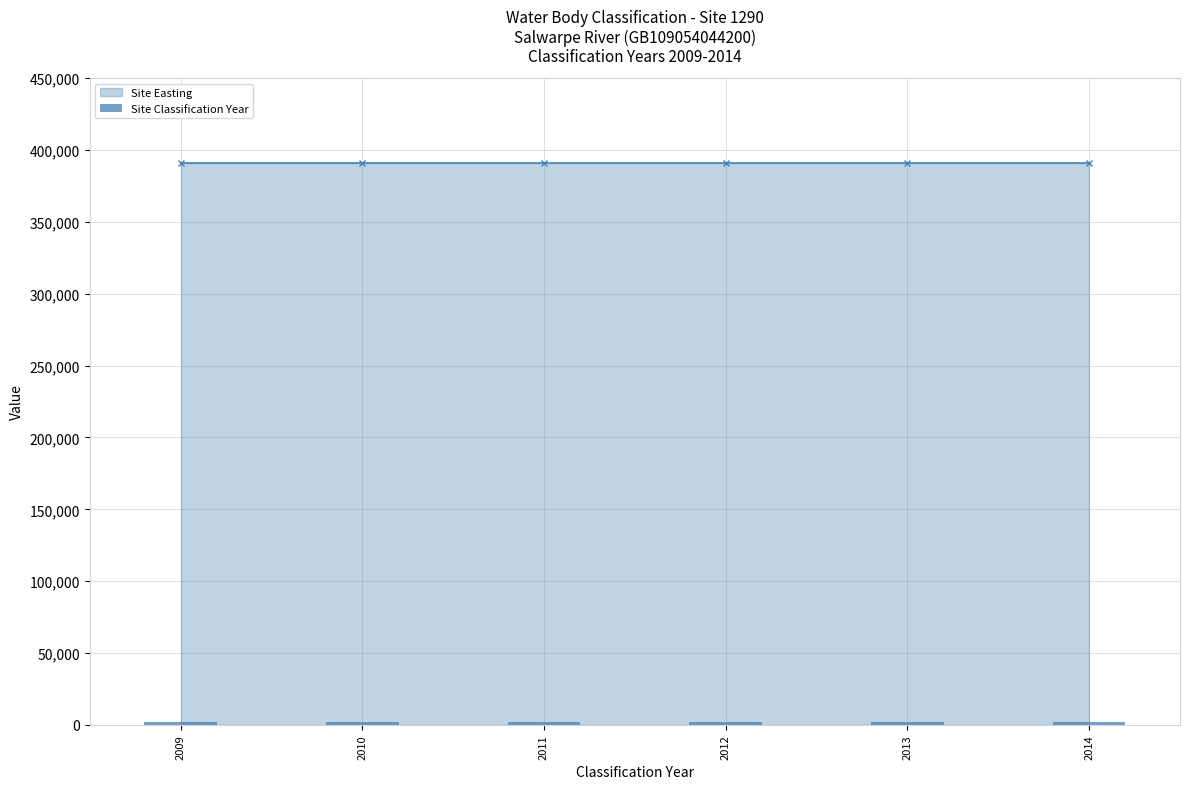

Are the bars horizontal?

No